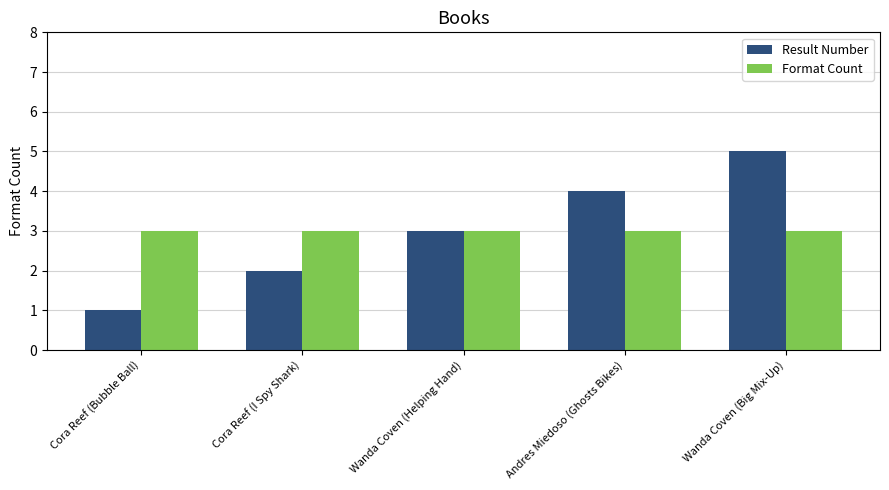

List the series in order of their peak value, lowest first.

Format Count, Result Number